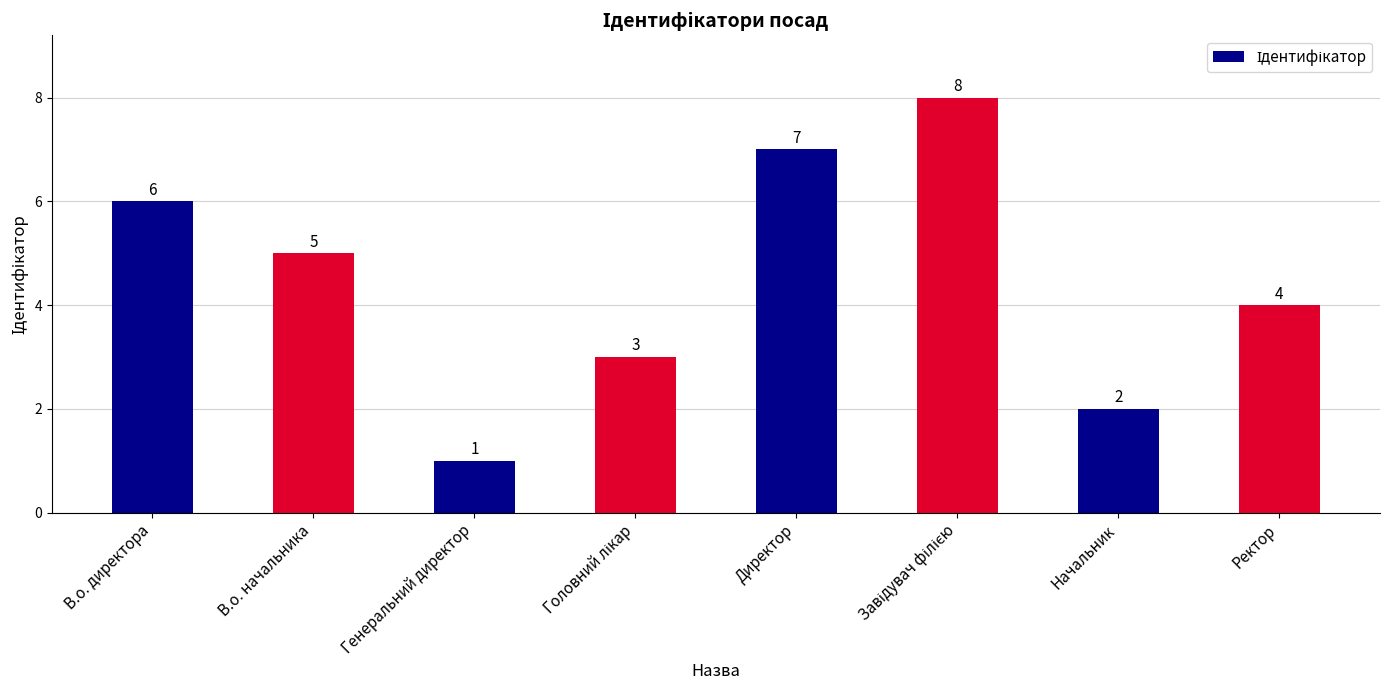

At which label is the value closest to 4?

Ректор